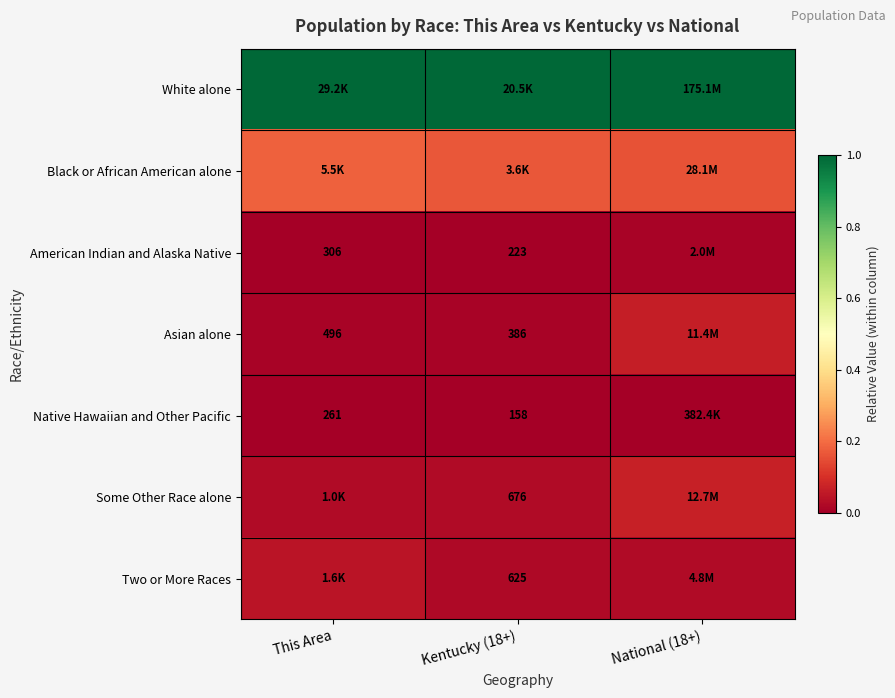

Is it true that White alone equals 1.6 at National (18+)?

False